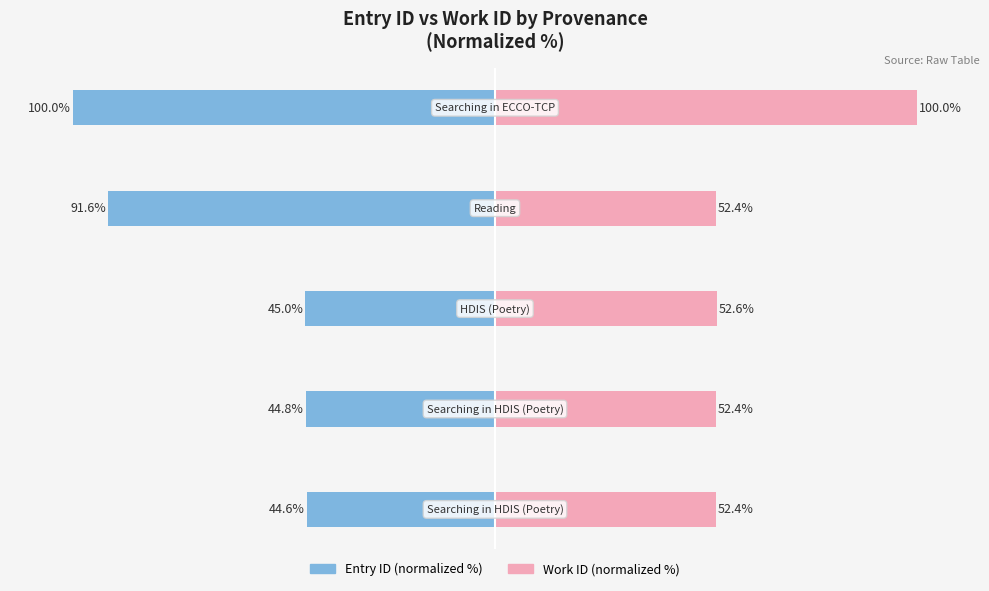

How many data points does each series have?

5